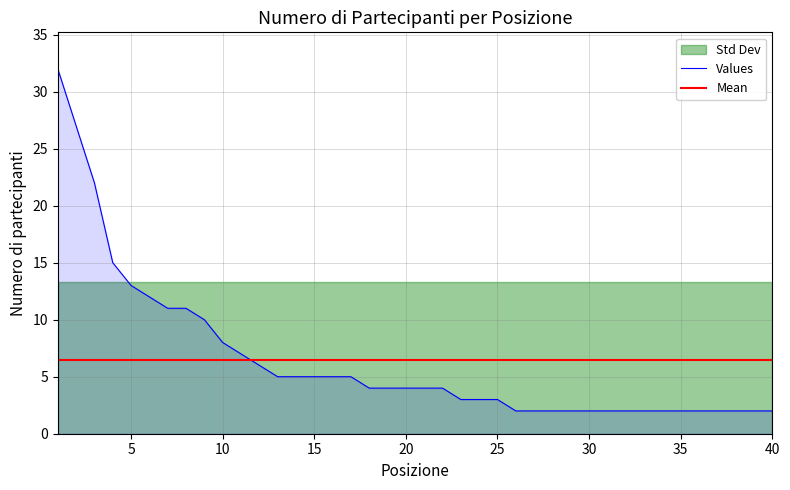

What is the sum of all values?

258